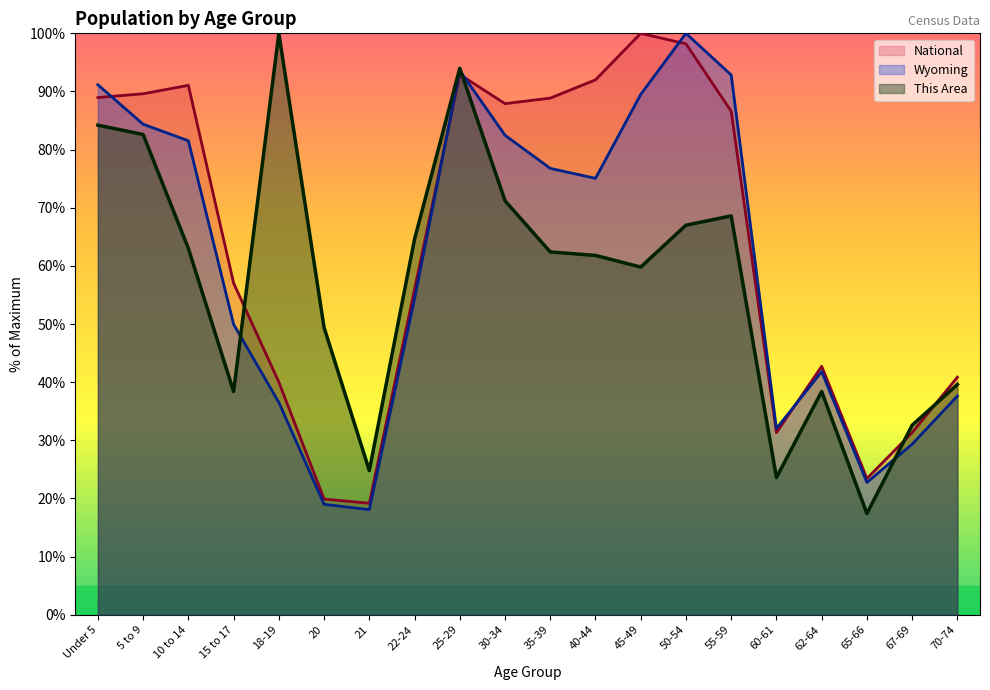

Count the number of categories in the chart.

20